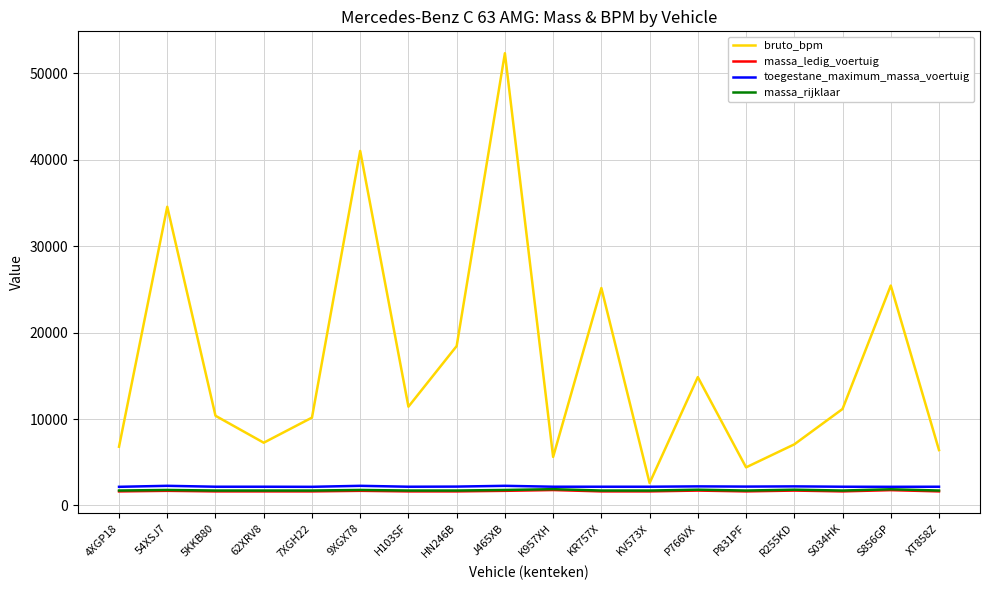

What is the difference between the second highest and second lowest values in the massa_ledig_voertuig series?

145